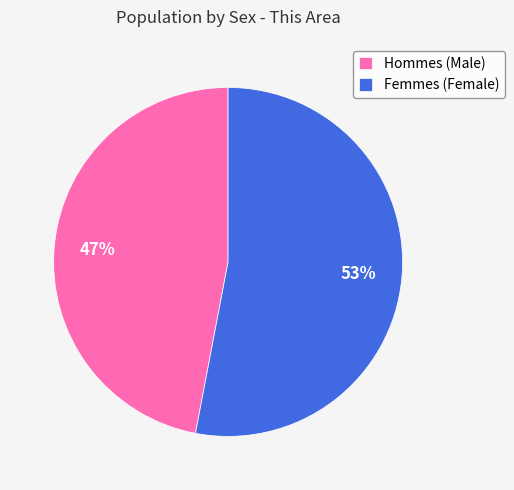

What is the ratio of the value at Femmes (Female) to the value at Hommes (Male)?

1.1